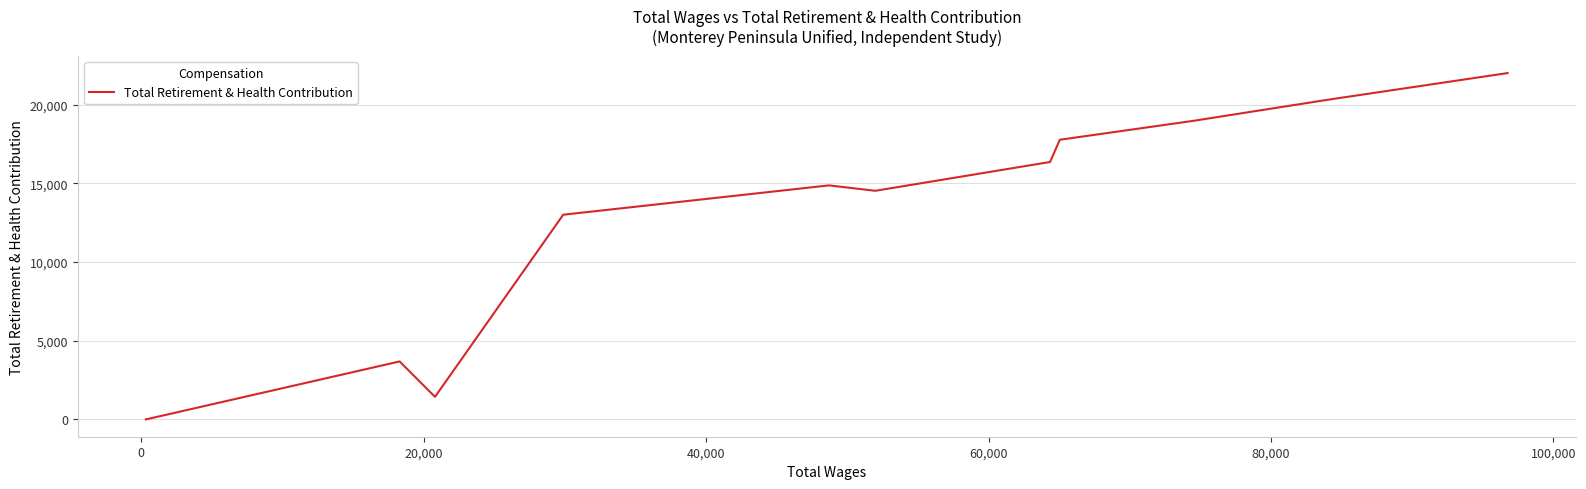

How many lines are shown in the chart?

1